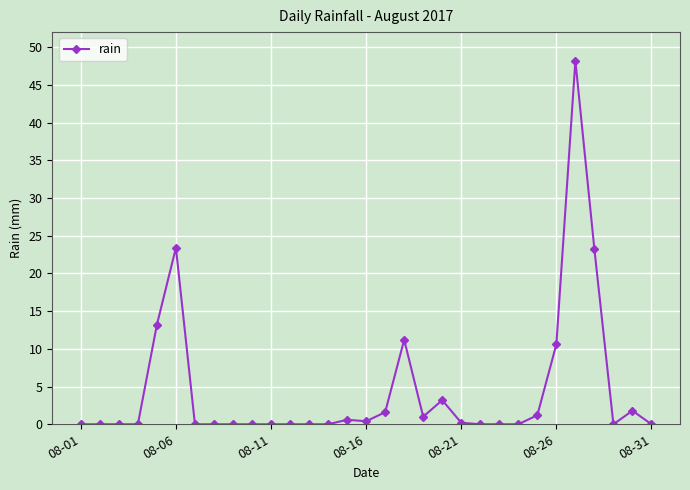

What is the average value?

4.5